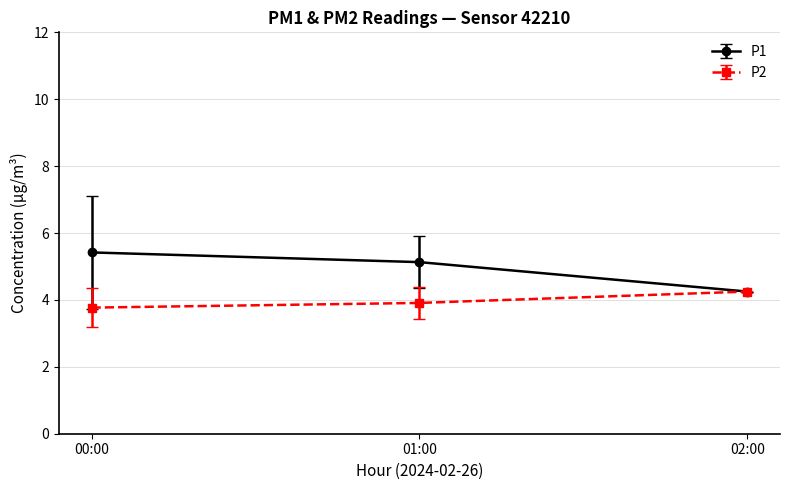

What value does the P2 series have at 01:00?

3.9